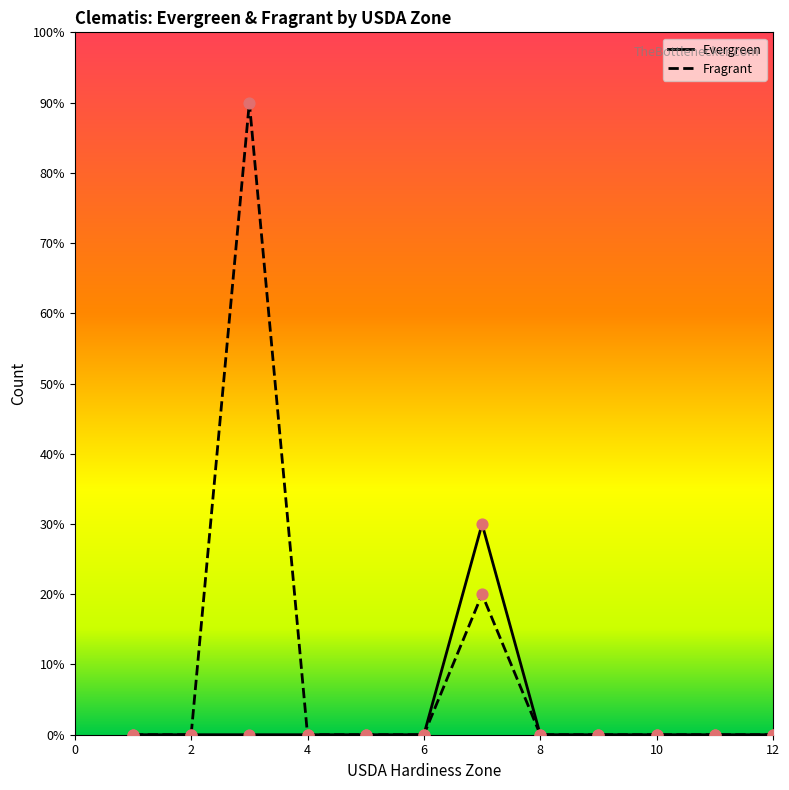

What are all the series names shown in the legend?

Evergreen, Fragrant